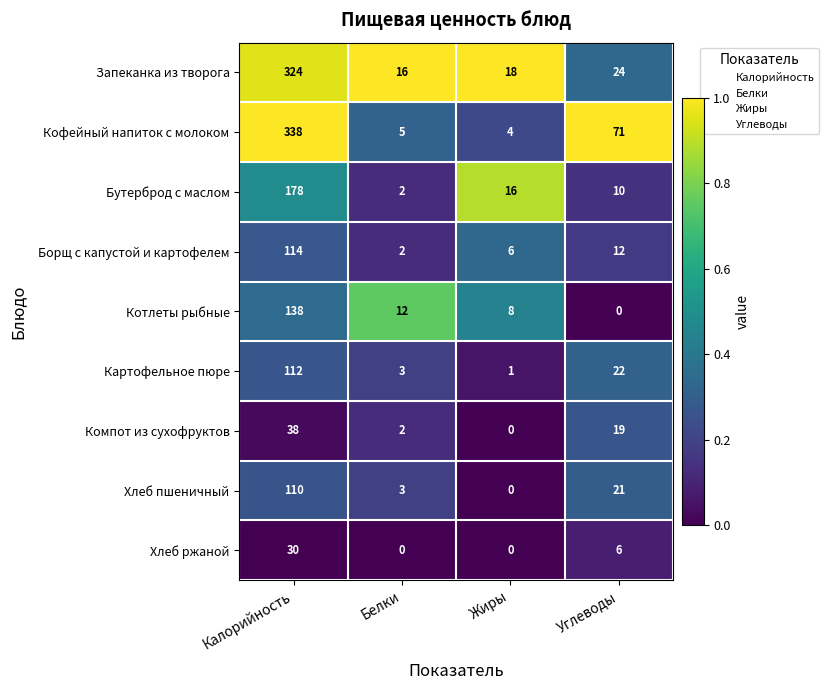

How many distinct data groups are displayed?

9